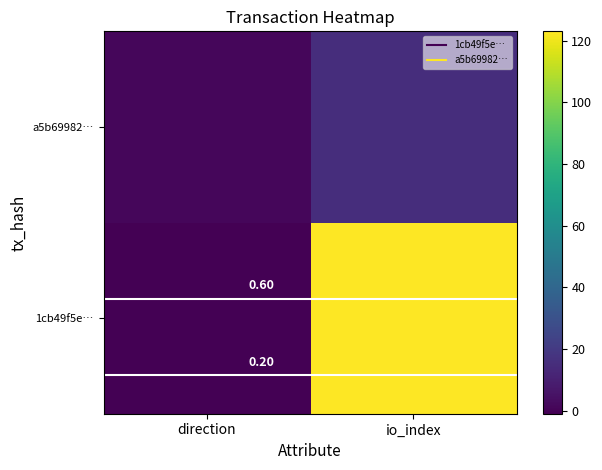

At which label is a5b69982… closest to 8?

direction